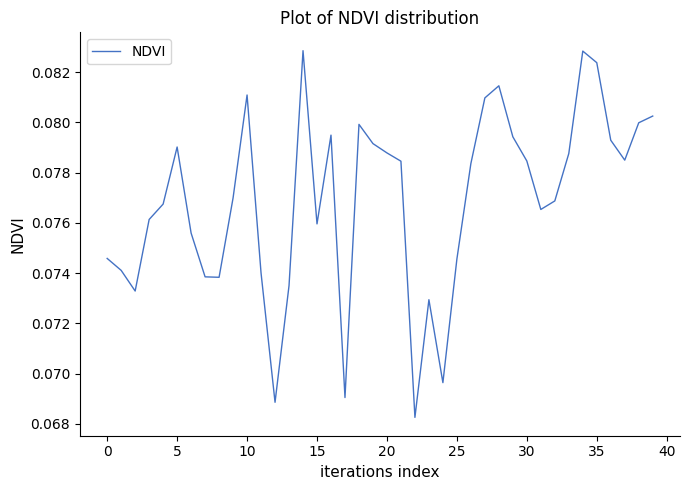

How many interior local peaks (higher than both neighbors) does the data have?

8